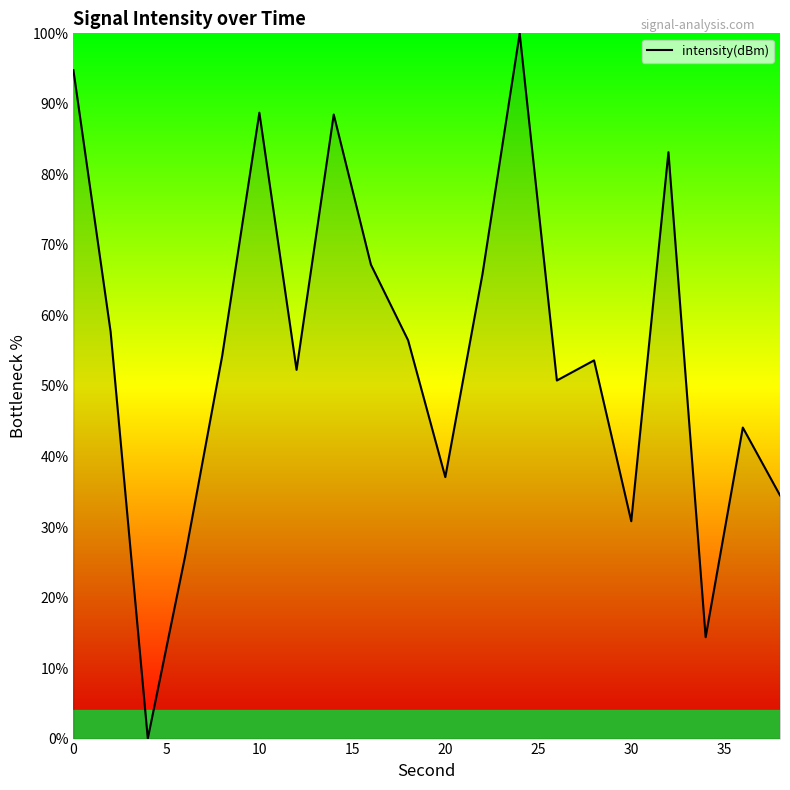

What is the difference between the maximum and minimum values?

100.0